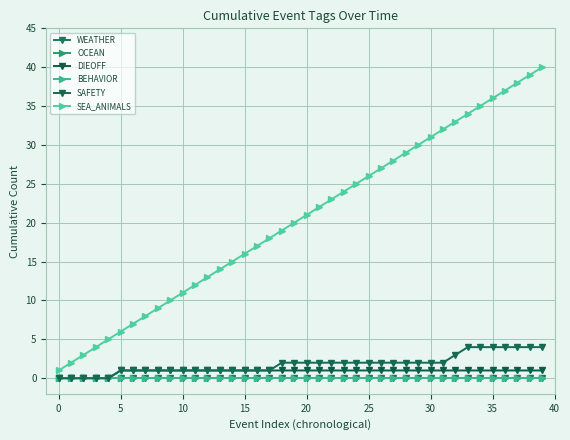

Which series has the widest spread of values?

SEA_ANIMALS